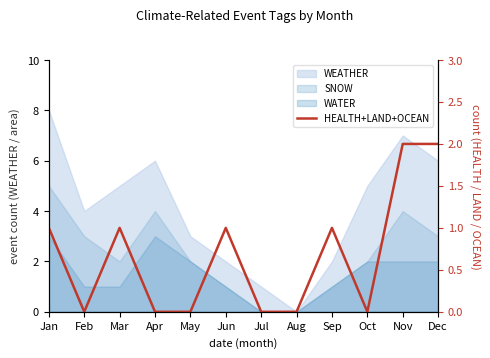

What is the average value?

1